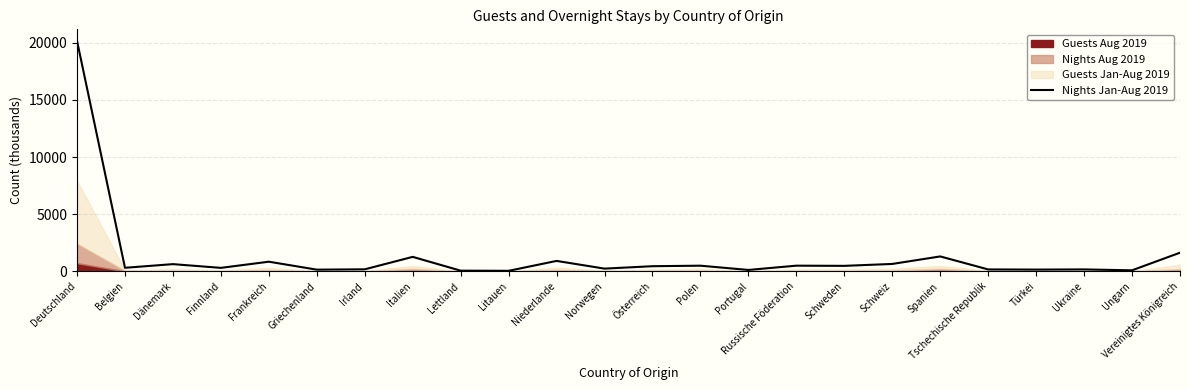

What is the difference between the second highest and second lowest values?

1574.0